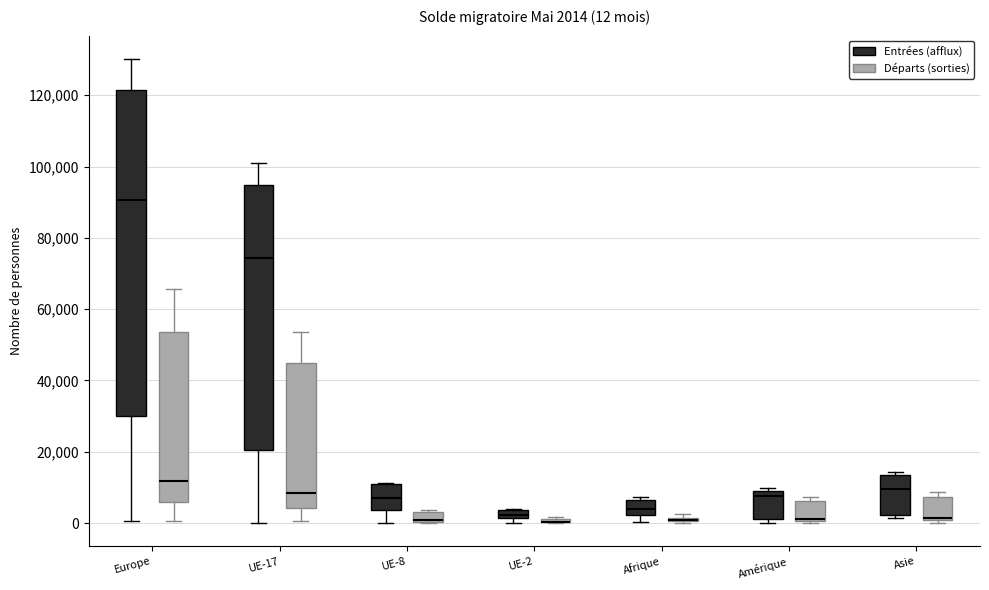

Which box is the tallest, from its lower edge to its upper edge?

Europe (Entrées (afflux))